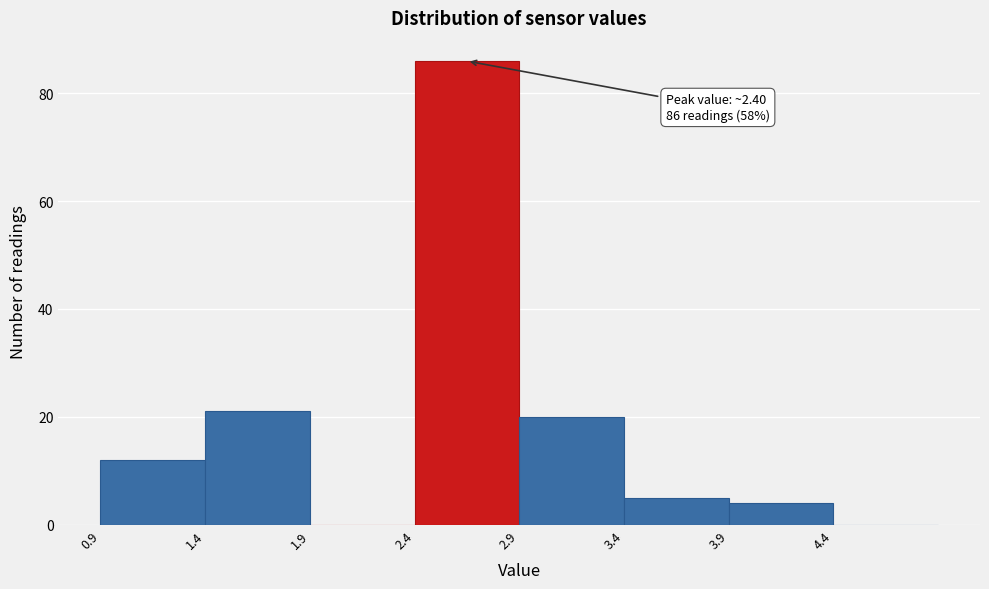

Which range on the x-axis has the tallest bar?

2.4 to 2.9